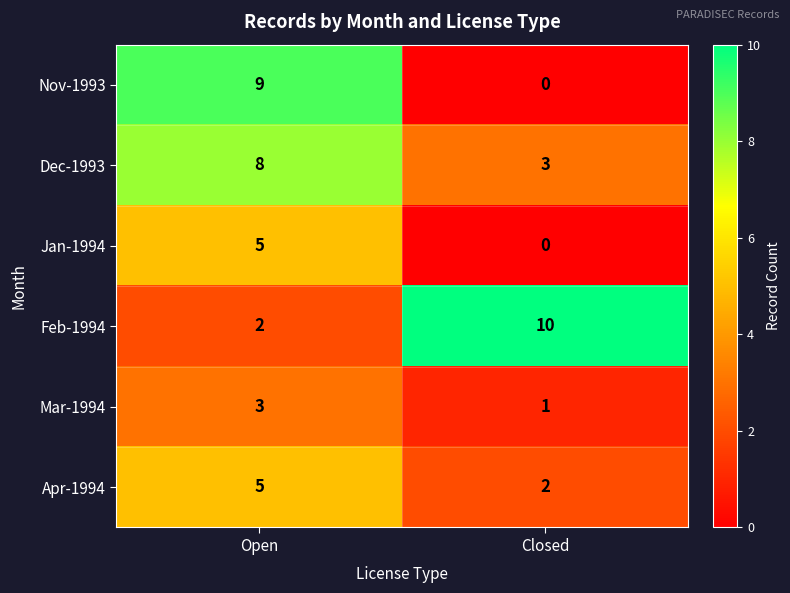

Rank the categories by Jan-1994 value from highest to lowest.

Open, Closed